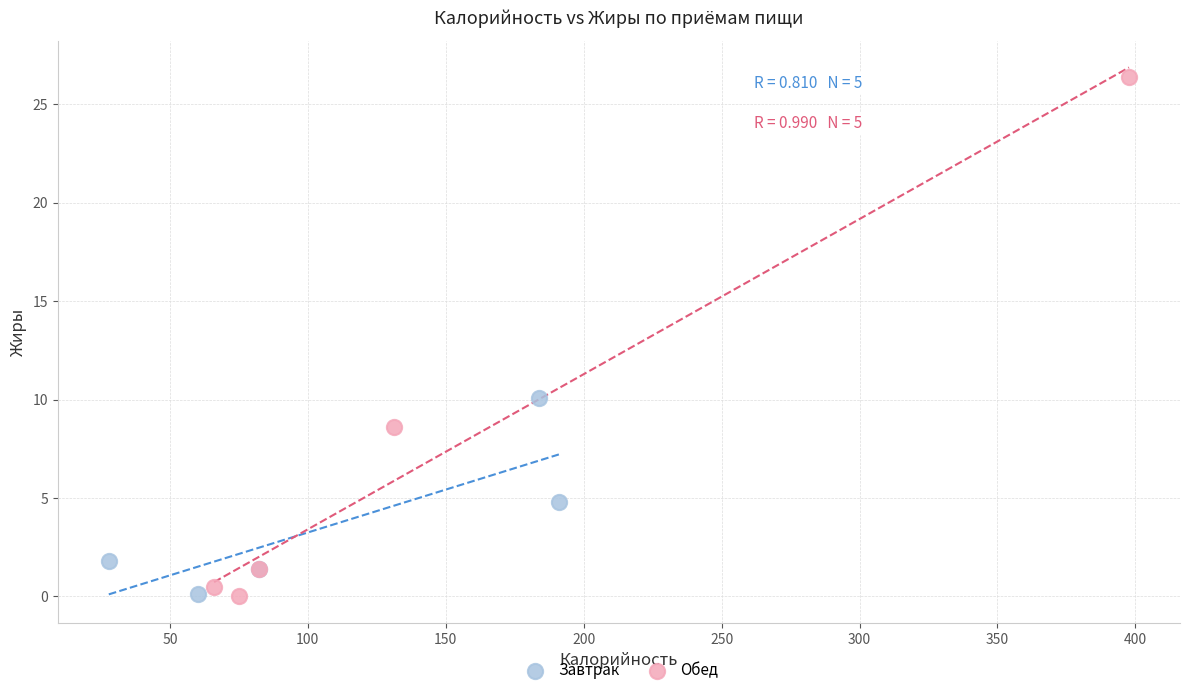

Which series contains the highest Y value?

Обед